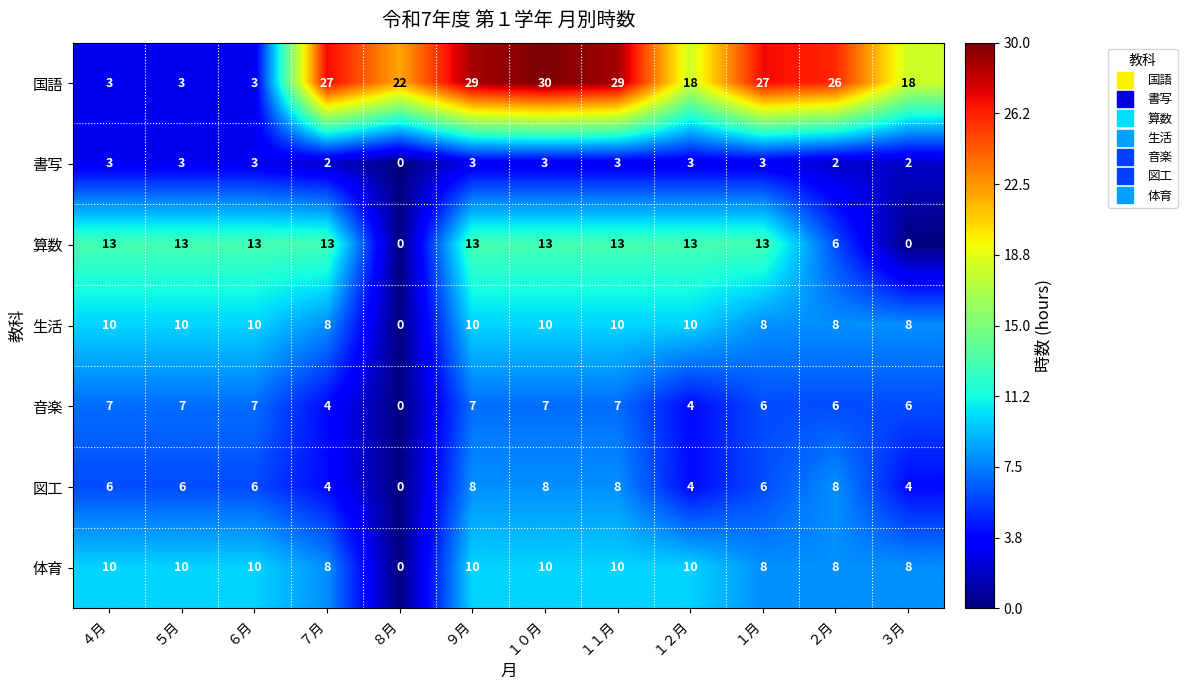

The 体育 series shows 0 at ８月. True or false?

True